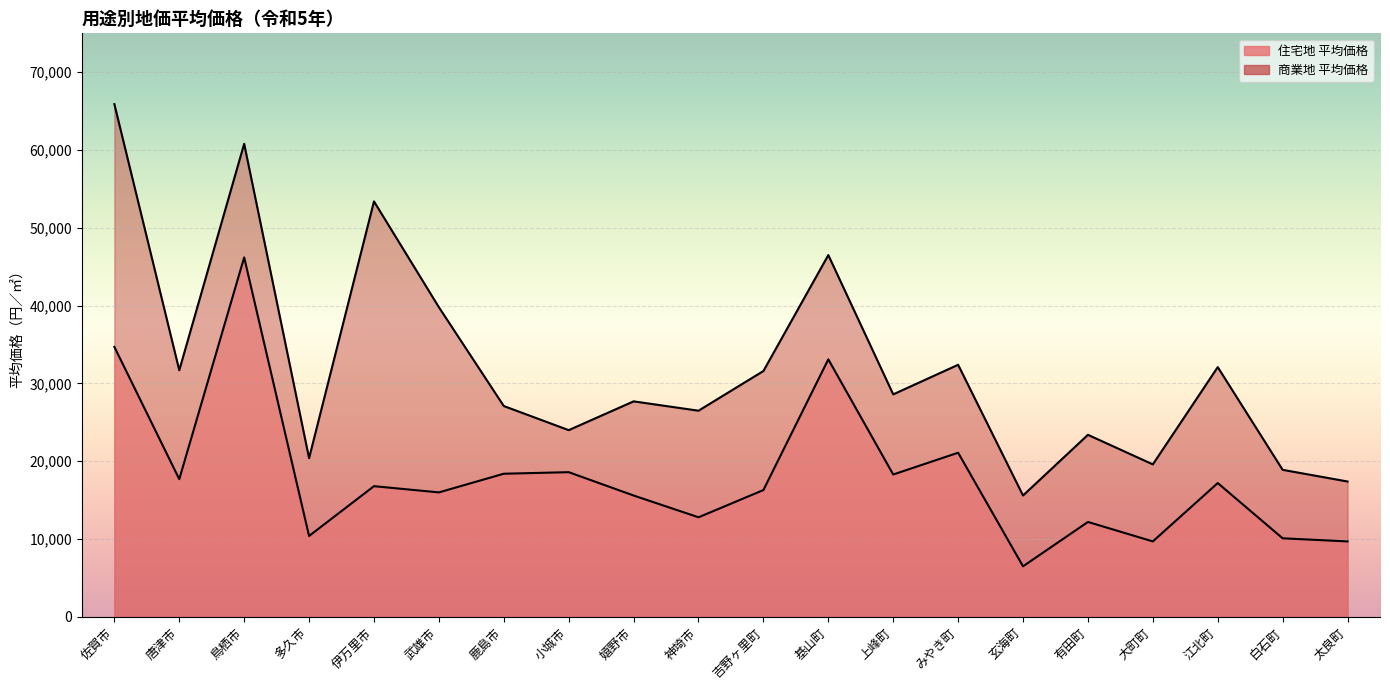

What is the maximum value shown in the chart?

65900